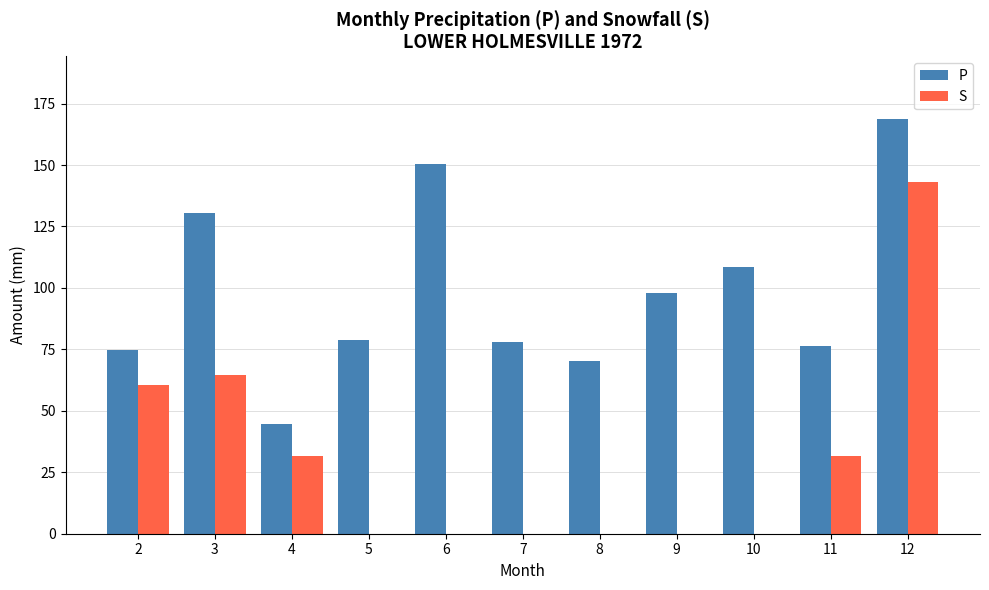

What is the sum of the S values at 3 and 8?

64.7